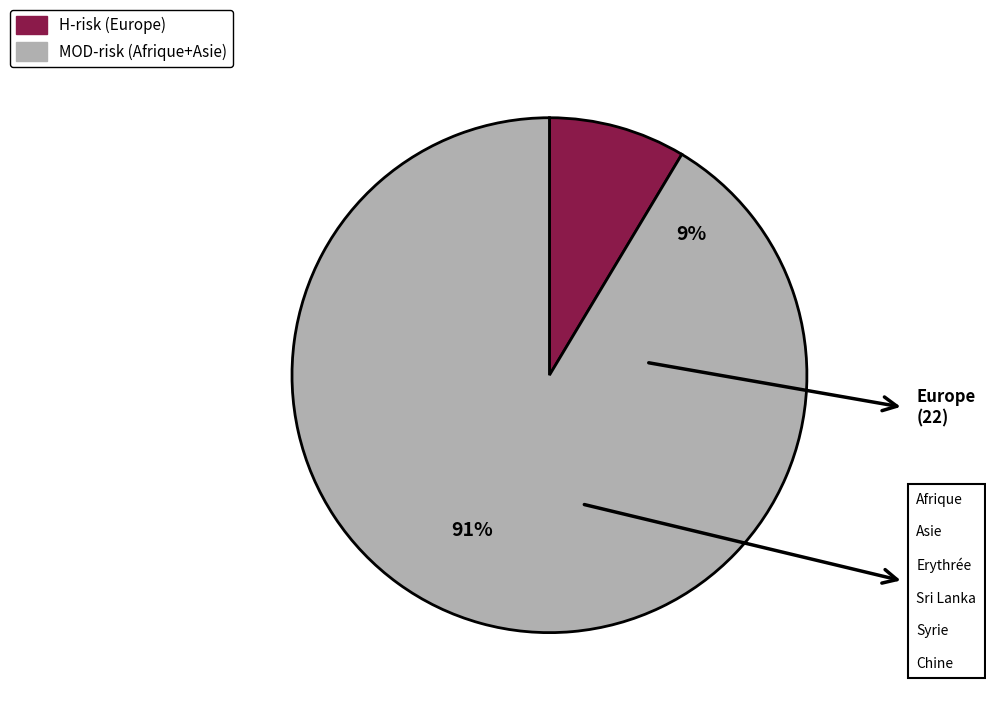

To the nearest percent, what percentage of the pie is Europe?

9%